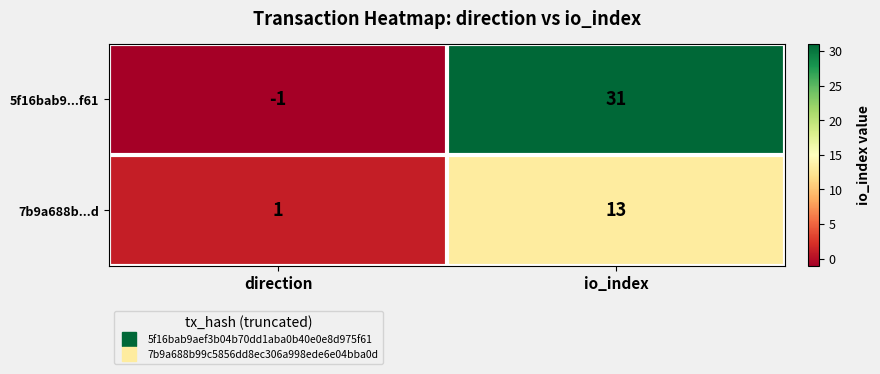

The value of 5f16bab9...f61 at io_index is 43. True or false?

False